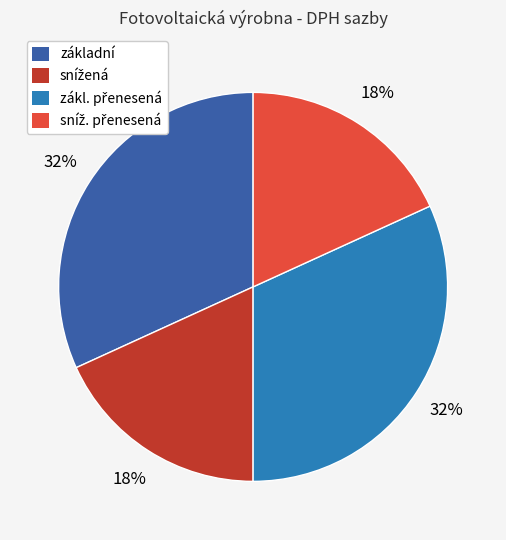

Is there any slice that represents more than half of the pie?

No